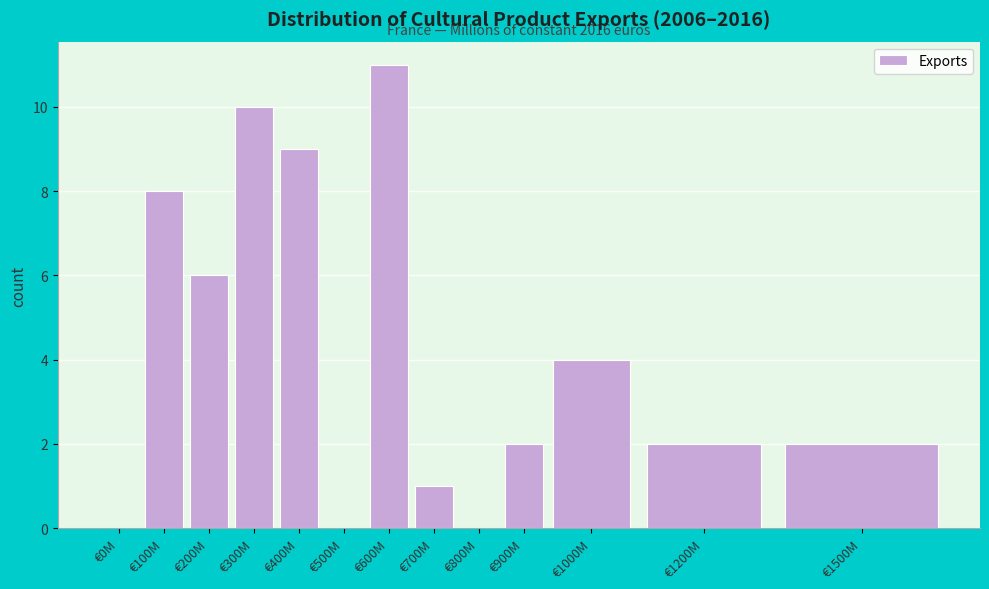

Reading left to right, what are all the values shown in this chart?

€0M=0	€100M=8	€200M=6	€300M=10	€400M=9	€500M=0	€600M=11	€700M=1	€800M=0	€900M=2	€1000M=4	€1200M=2	€1500M=2